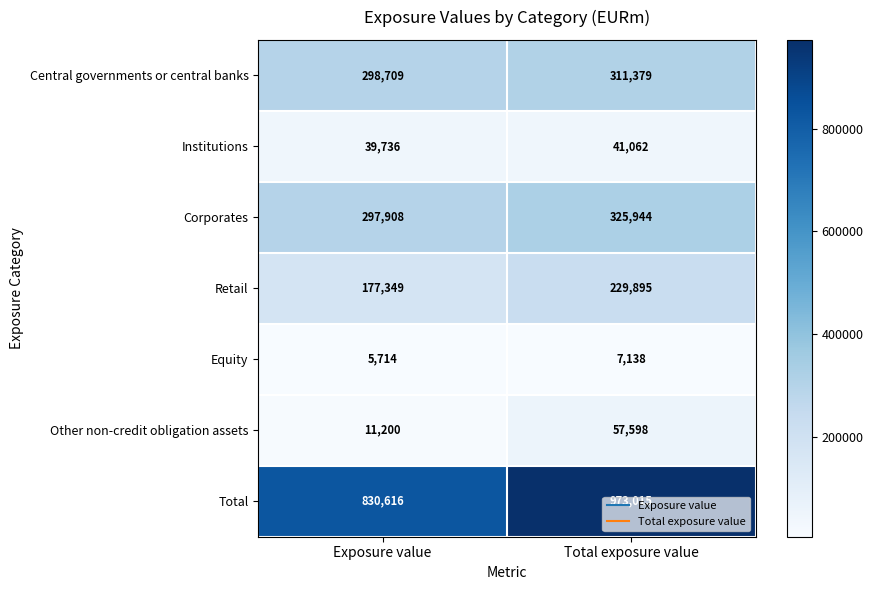

What is the approximate value of Corporates at Exposure value?

297908